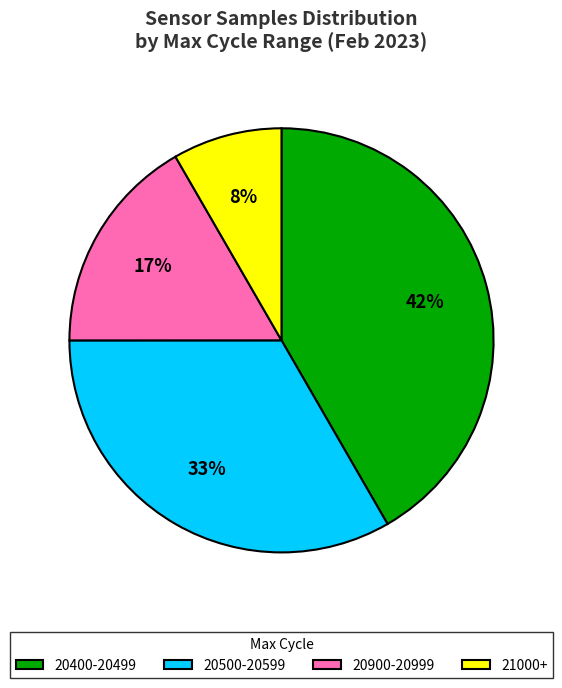

Which has a higher value, 20900-20999 or 21000+?

20900-20999